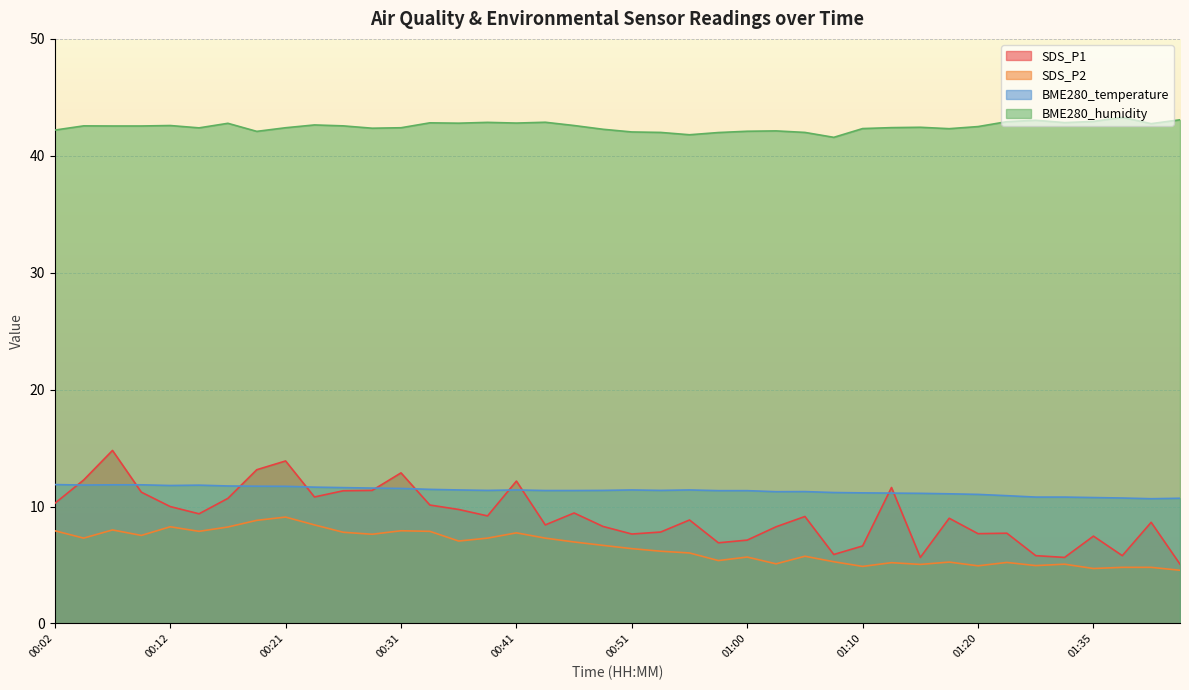

What is the greatest value displayed?

43.3